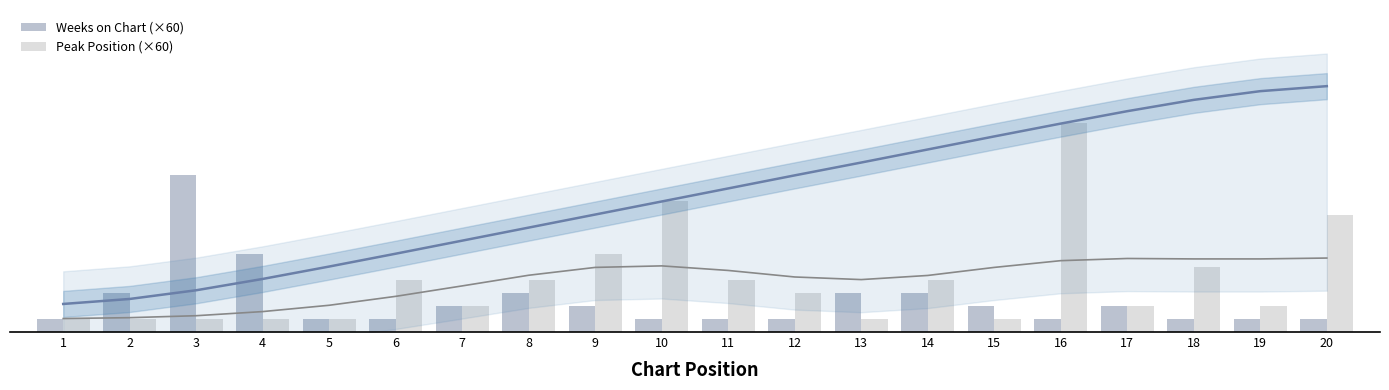

Count the number of categories in the chart.

20